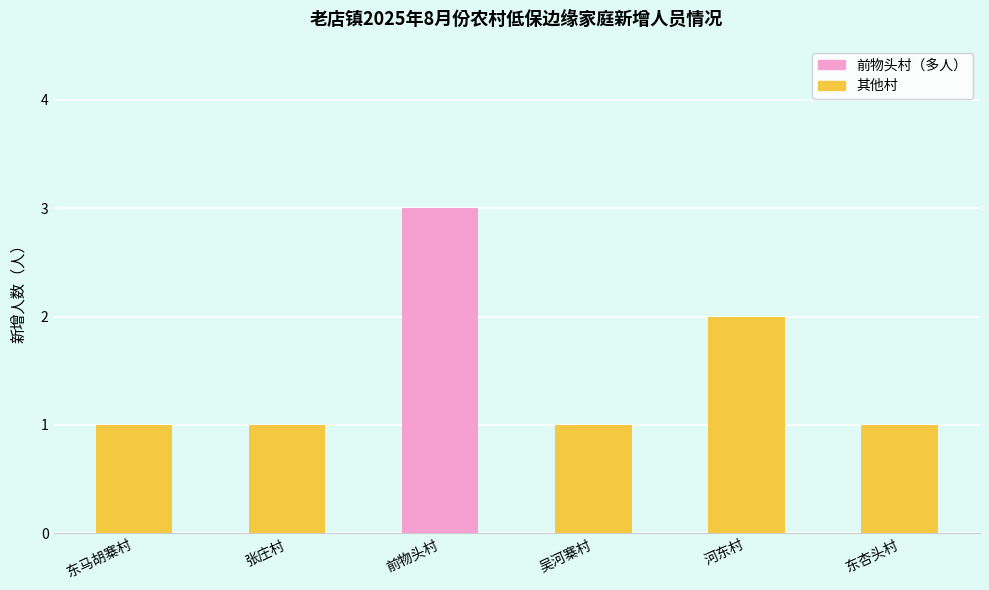

Read the value at 东马胡寨村.

1